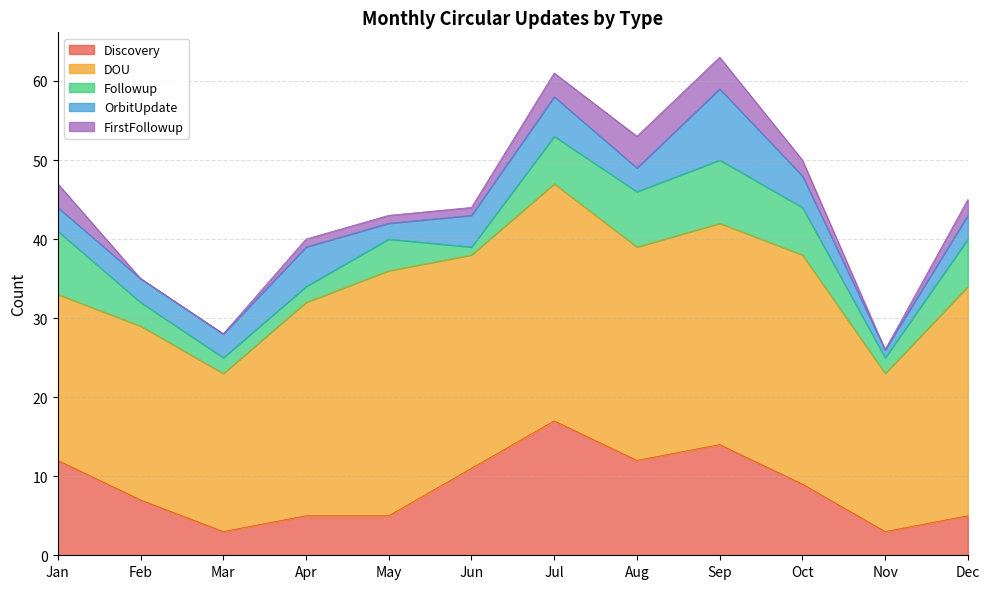

True or false: Followup and DOU cross at least once.

False